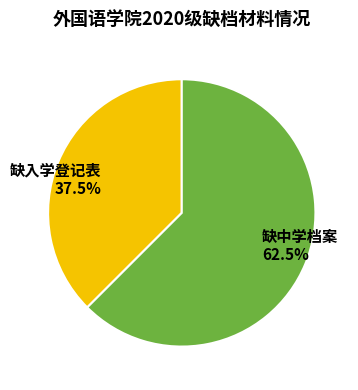

True or false: 缺中学档案 accounts for 73% of the total.

False